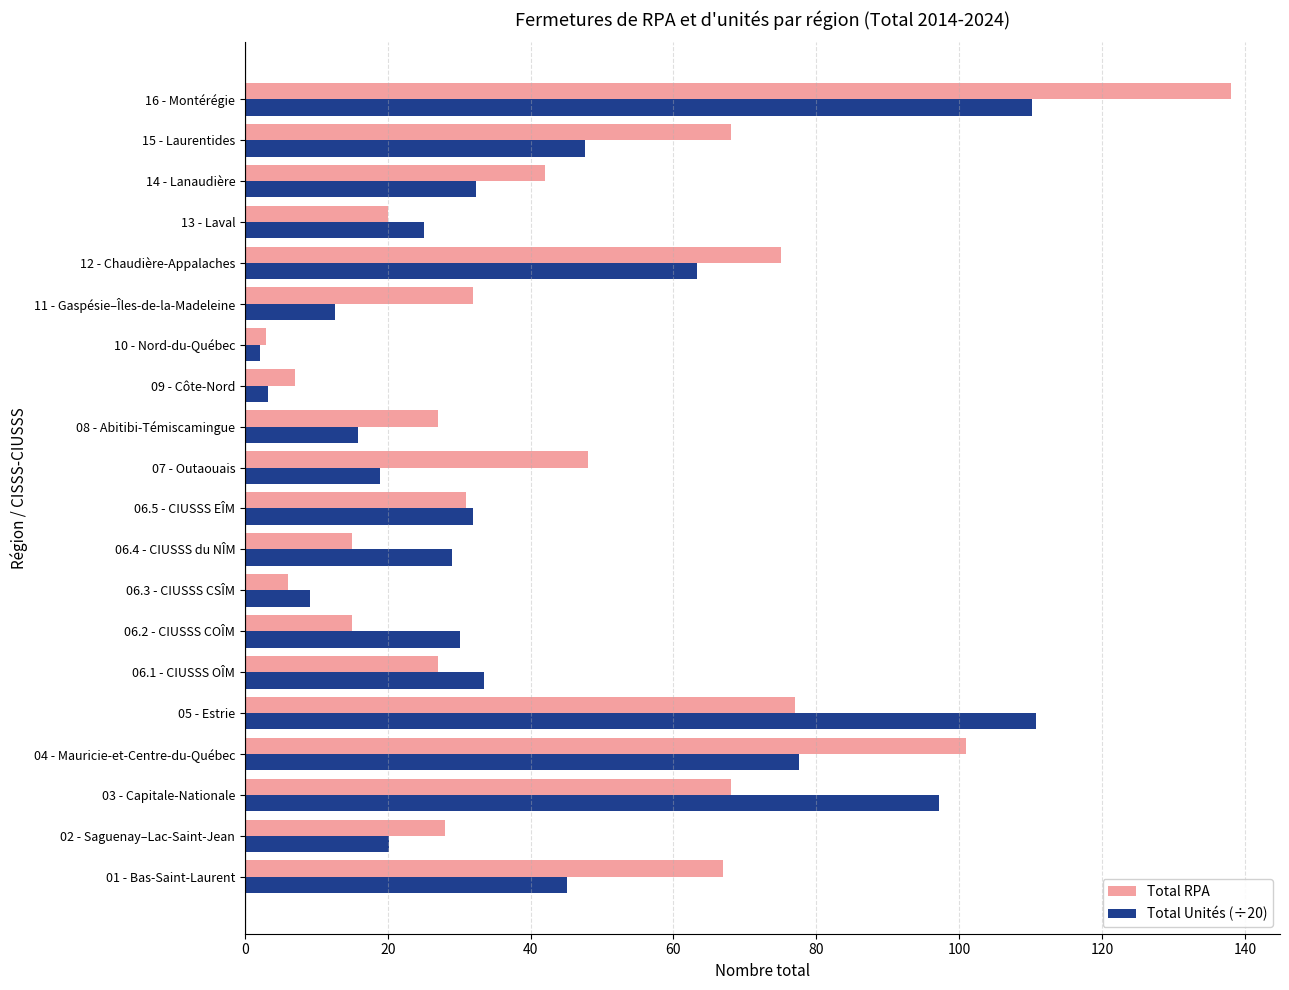

What is the sum of all Total Unités (÷20) values?

815.5